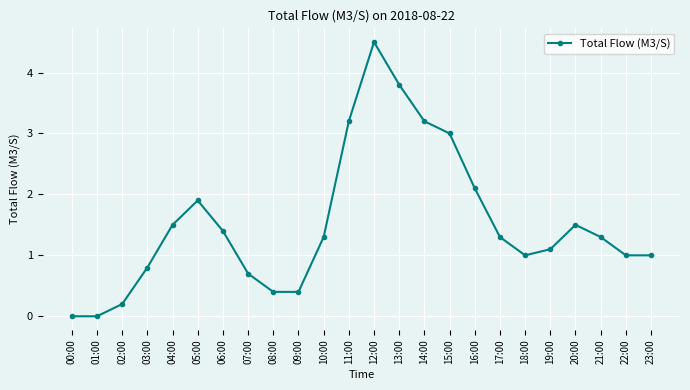

Which has a higher value, 03:00 or 18:00?

18:00